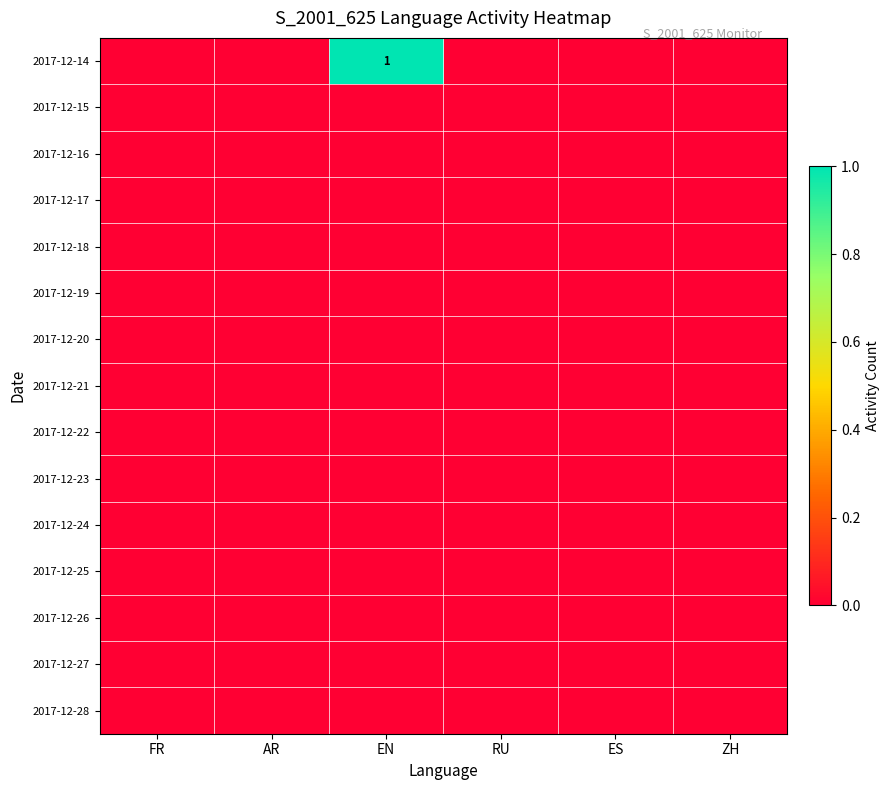

The 2017-12-14 series shows 2 at EN. True or false?

False